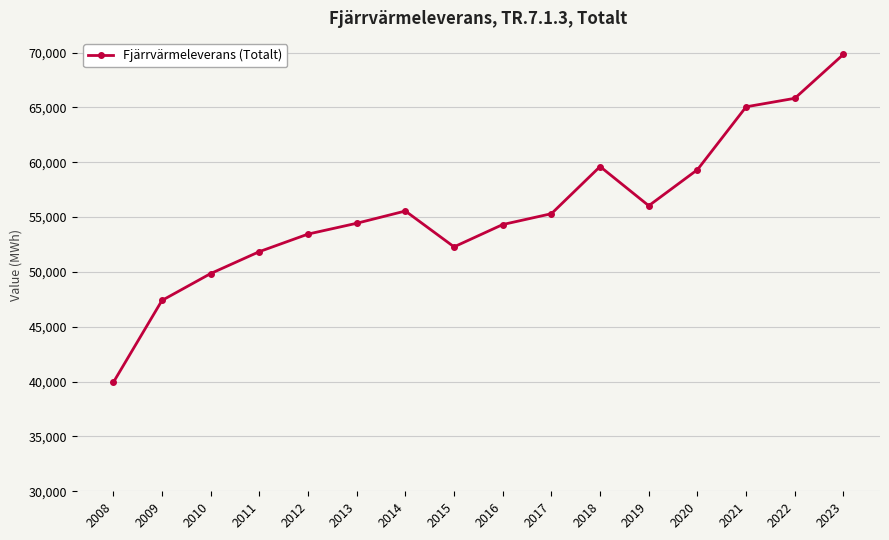

What is the change in value from 2014 to 2021?

+9501